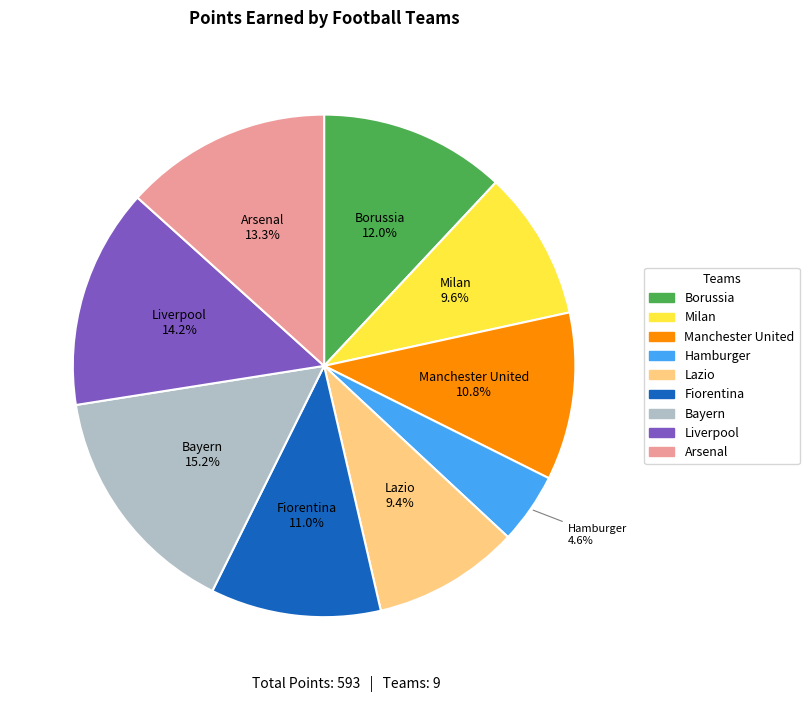

The Fiorentina slice represents 11% of the pie. True or false?

True